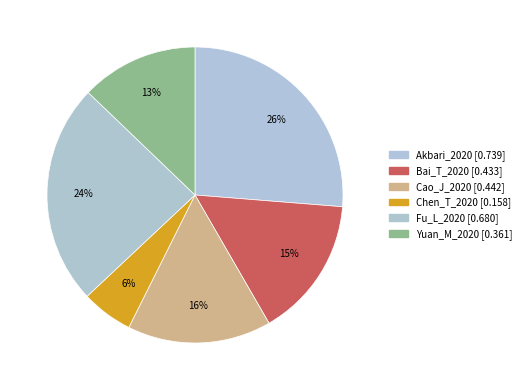

Count the number of slices in the pie.

6